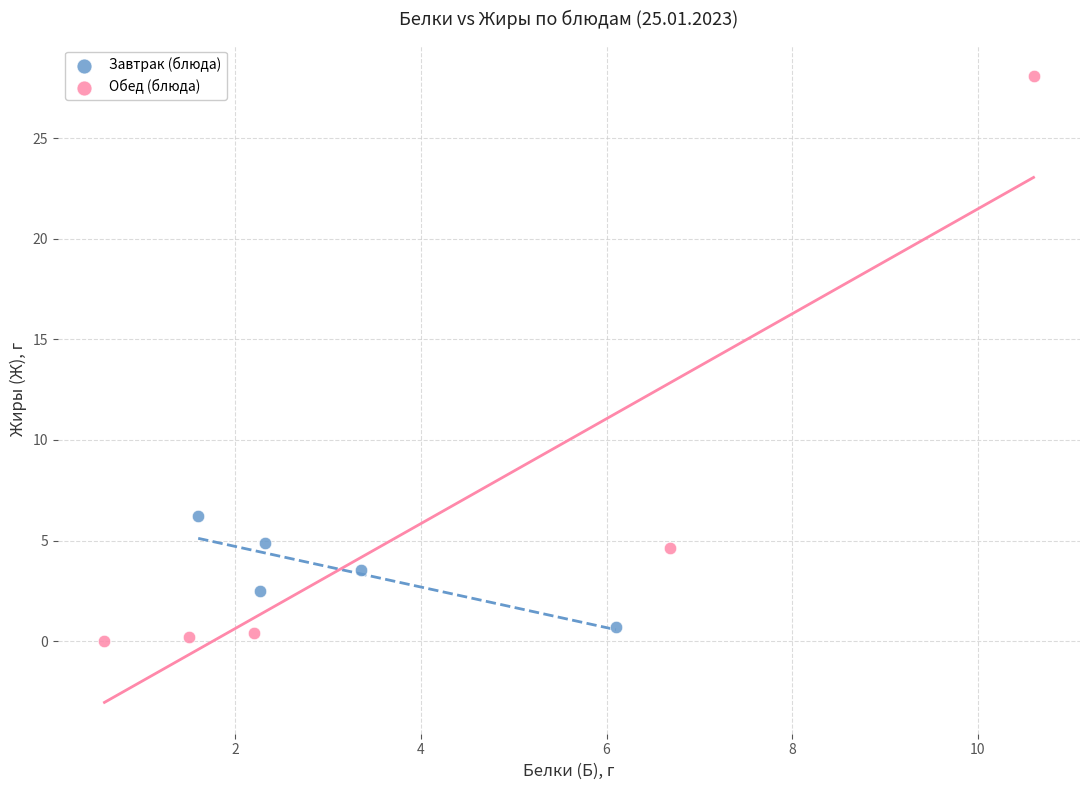

Which series reaches the maximum Y coordinate?

Обед (блюда)